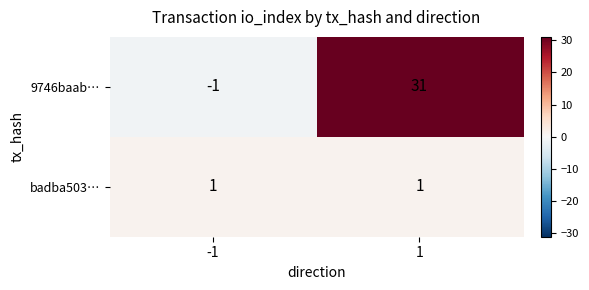

Reading left to right, extract all data points from this chart.

9746baab…: -1	31
badba503…: 1	1